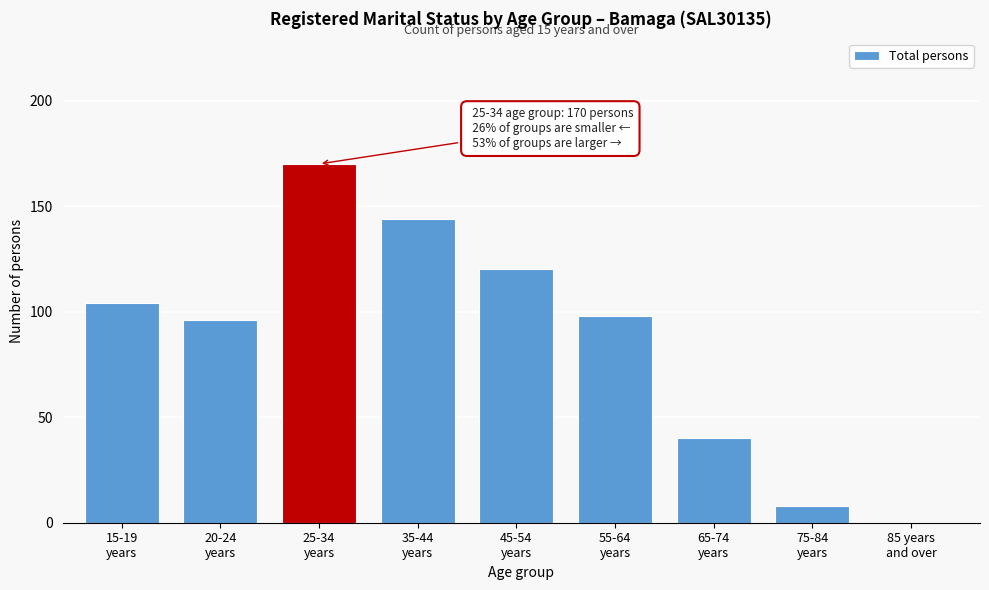

What is the sum of all values?

780